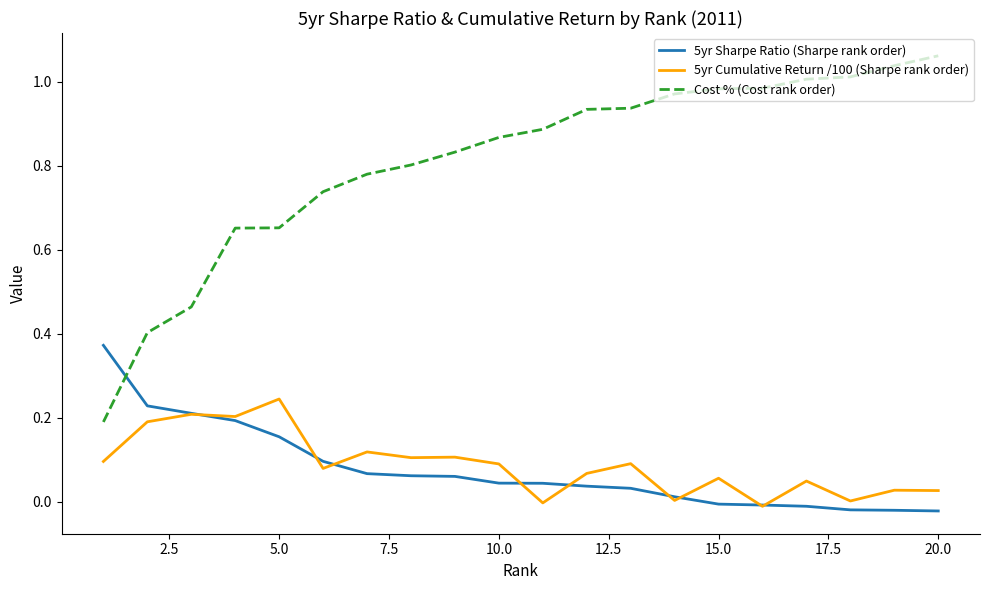

True or false: 5yr Cumulative Return /100 (Sharpe rank order) and 5yr Sharpe Ratio (Sharpe rank order) cross at least once.

True